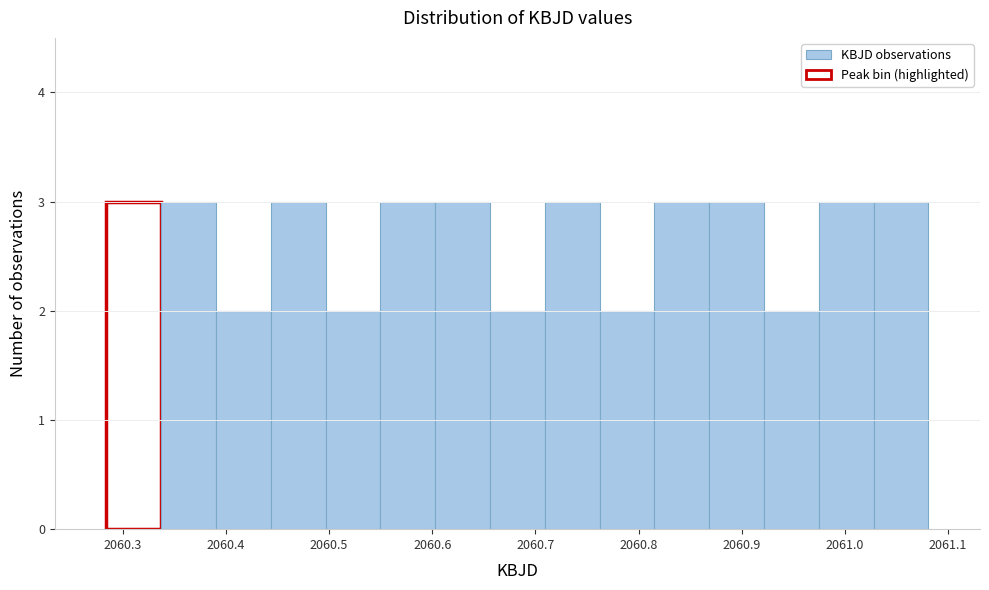

How tall is the bar that spans 2060.97 to 2061.03 on the x-axis? Neither the bar edges nor the heights are printed on the chart, so give them approximately, as read against the axes.

3